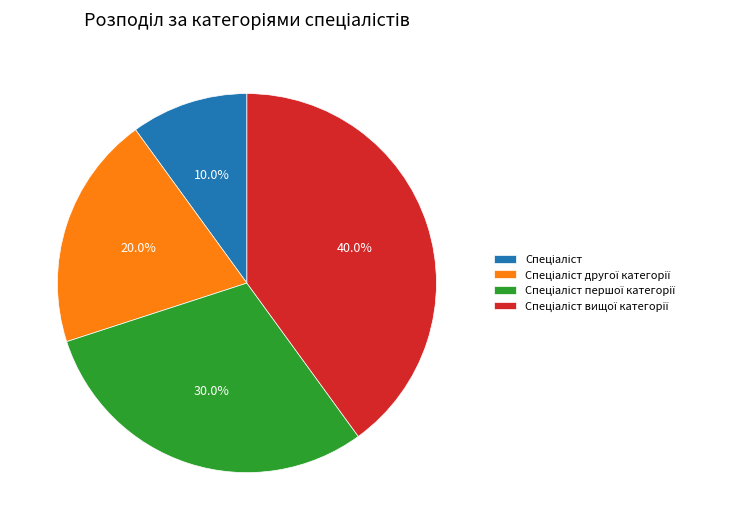

How many segments does this pie chart have?

4